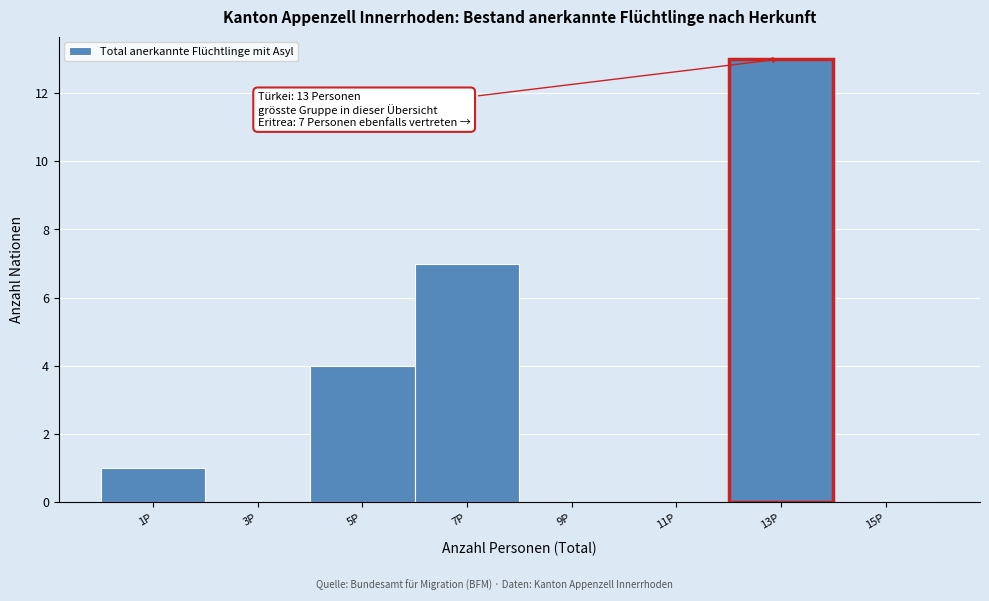

Which range on the x-axis has the tallest bar?

12 to 14